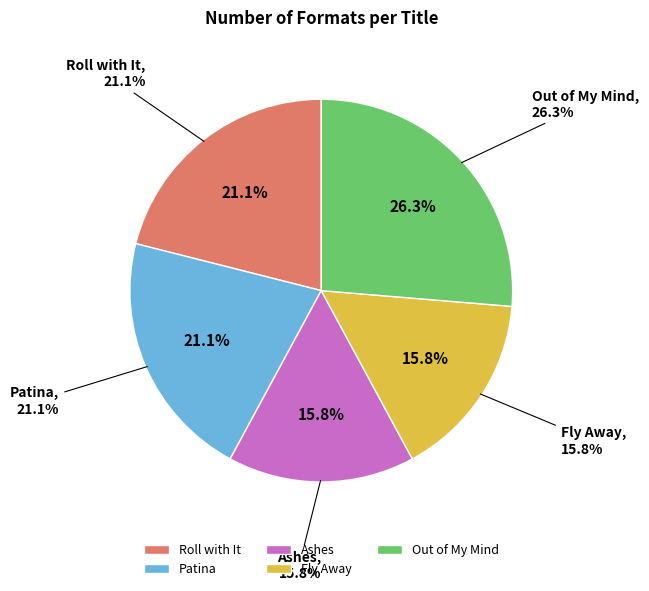

Is it true that Roll with It is 35% of the pie?

False